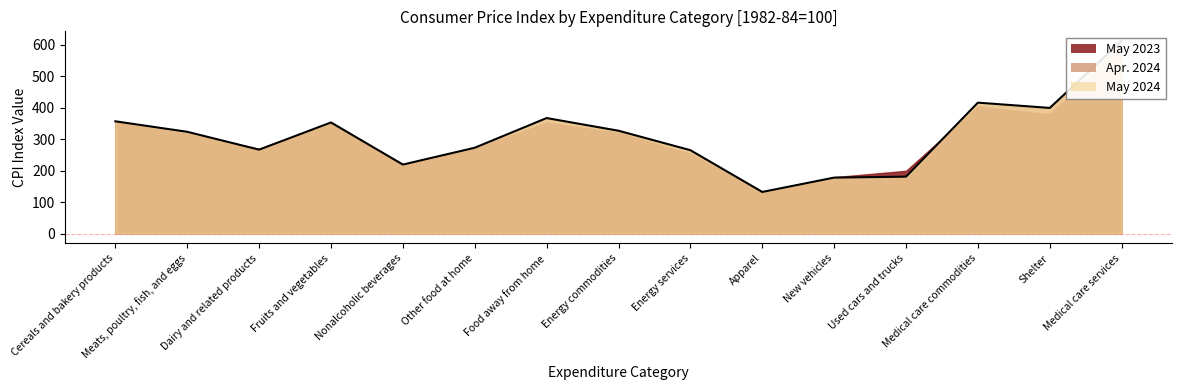

Between Dairy and related products and New vehicles, which is larger?

Dairy and related products